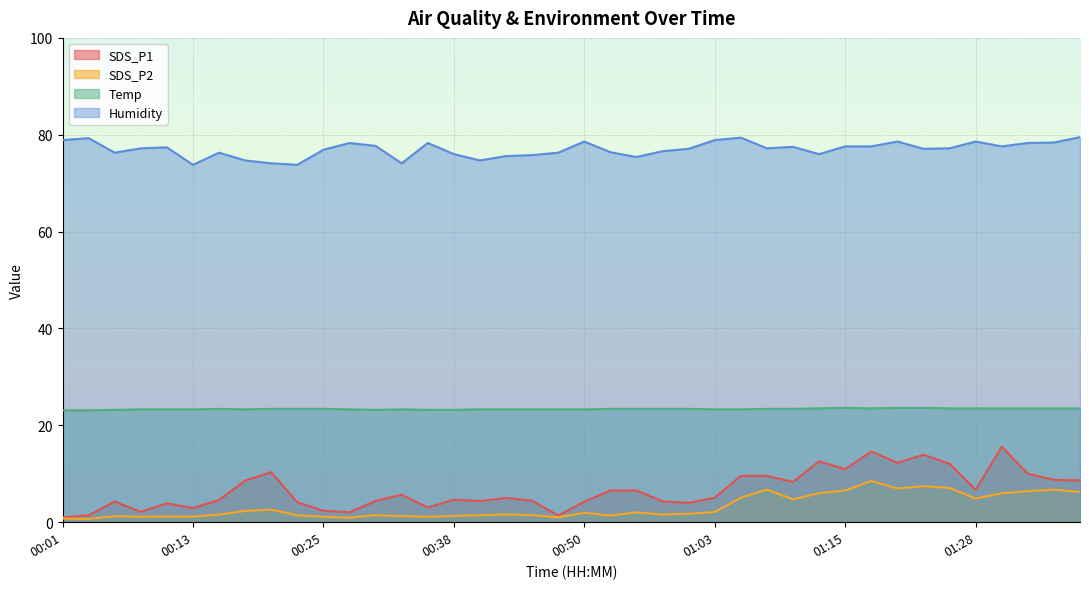

In SDS_P2, how many points are lower than both neighbors (excluding endpoints)?

11